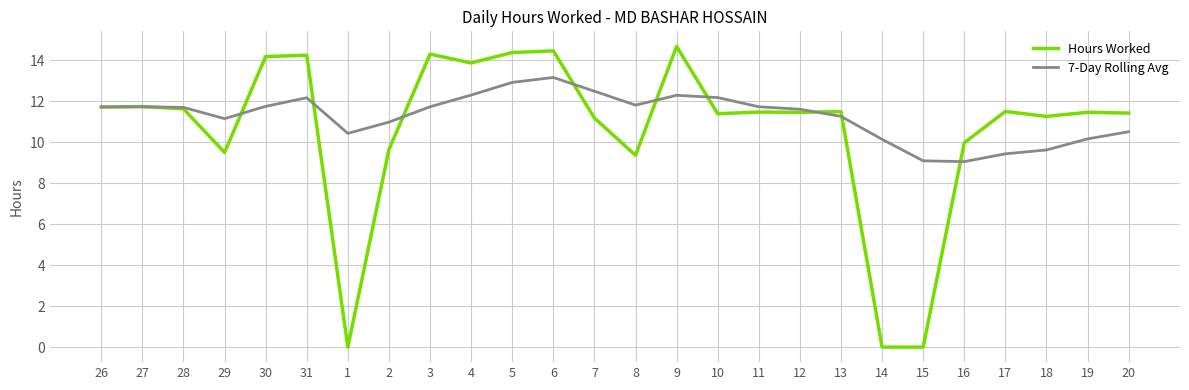

True or false: Hours Worked has a value of 0.0 at 15.

True